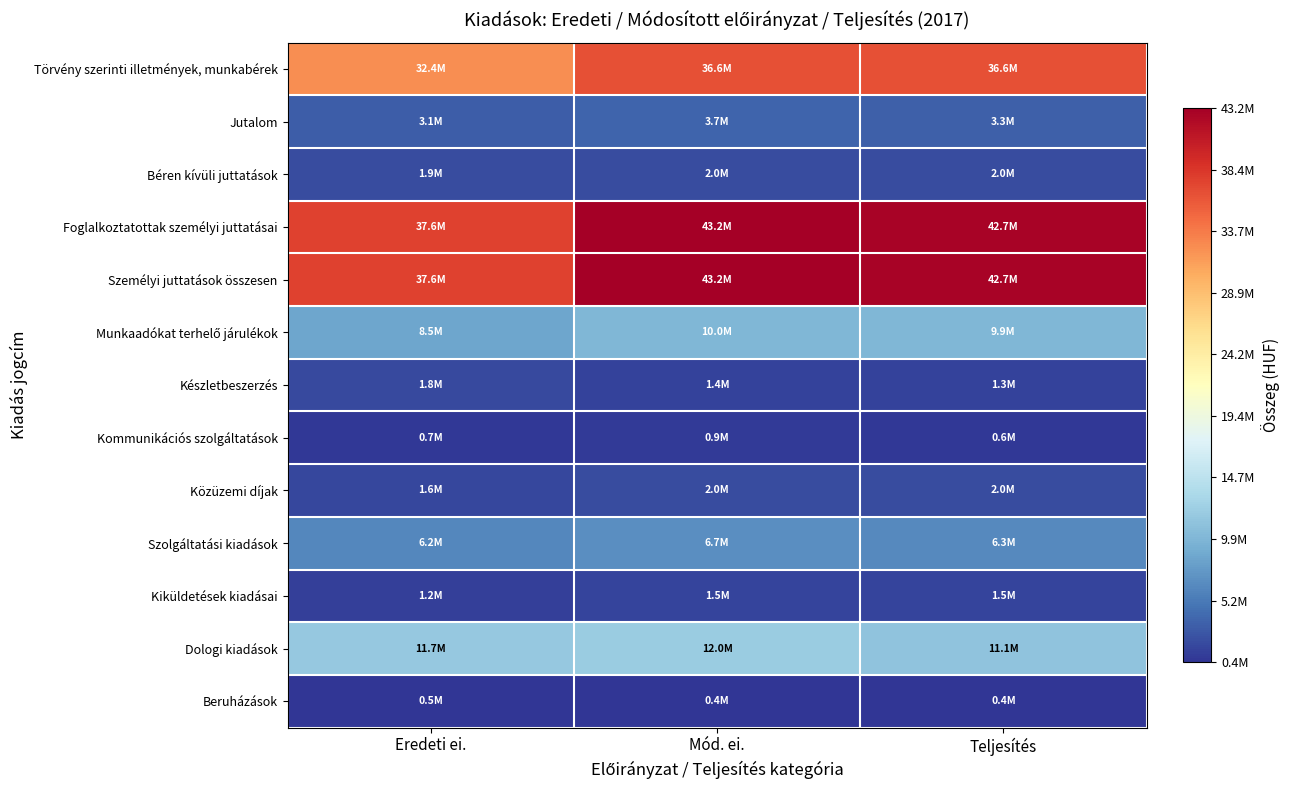

Which series has the largest total across all categories?

Foglalkoztatottak személyi juttatásai